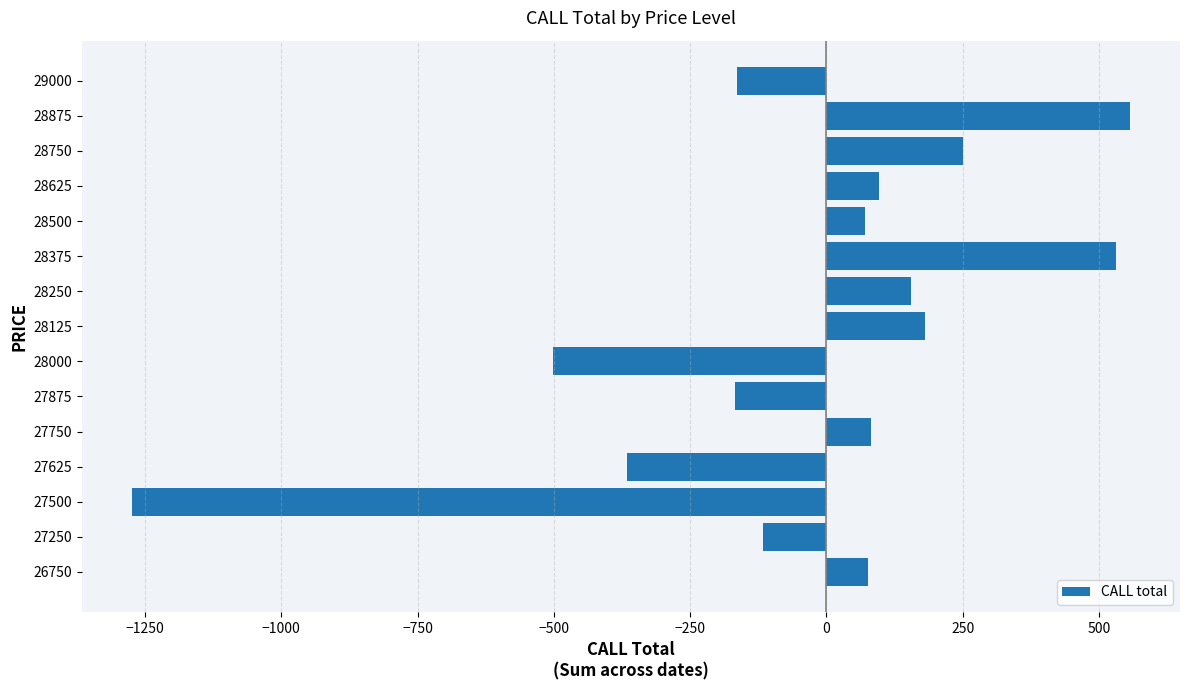

What is the change in value from 27500 to 27625?

+908